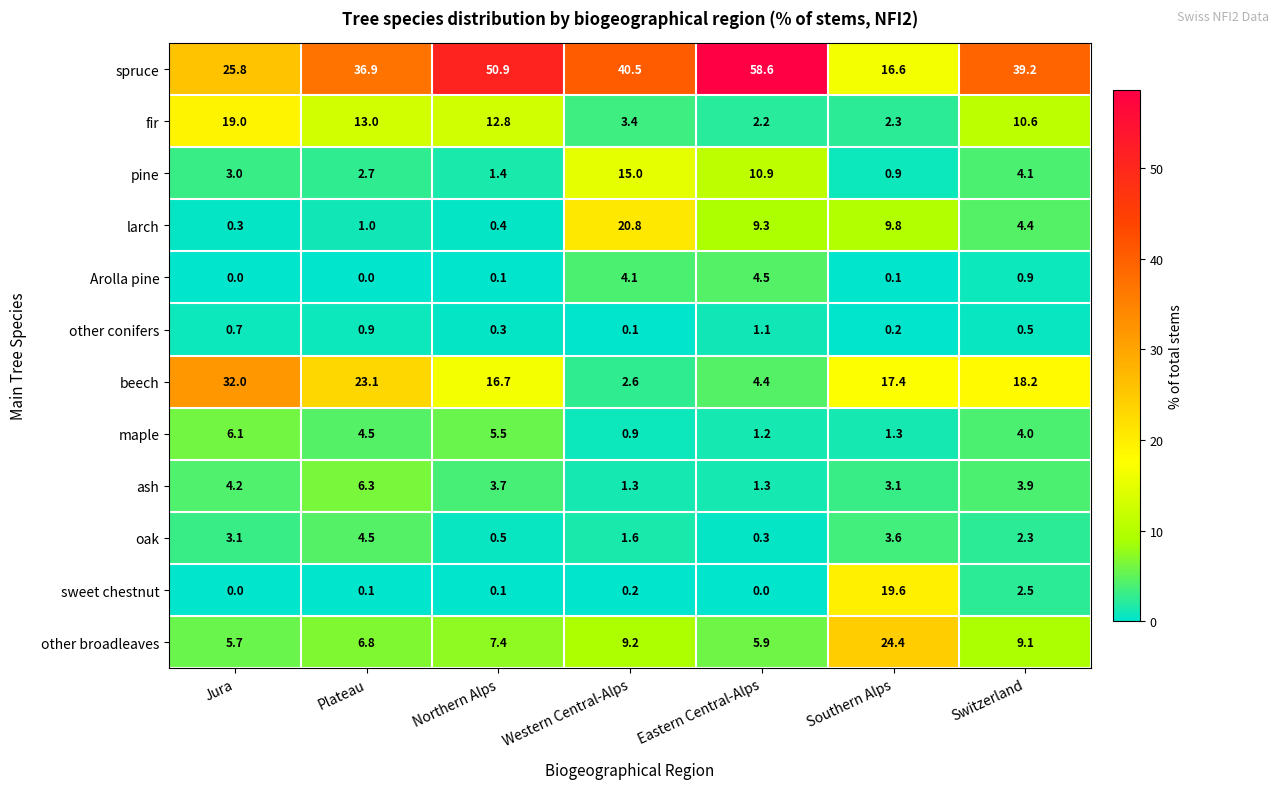

True or false: other conifers has a value of 1.4 at Plateau.

False